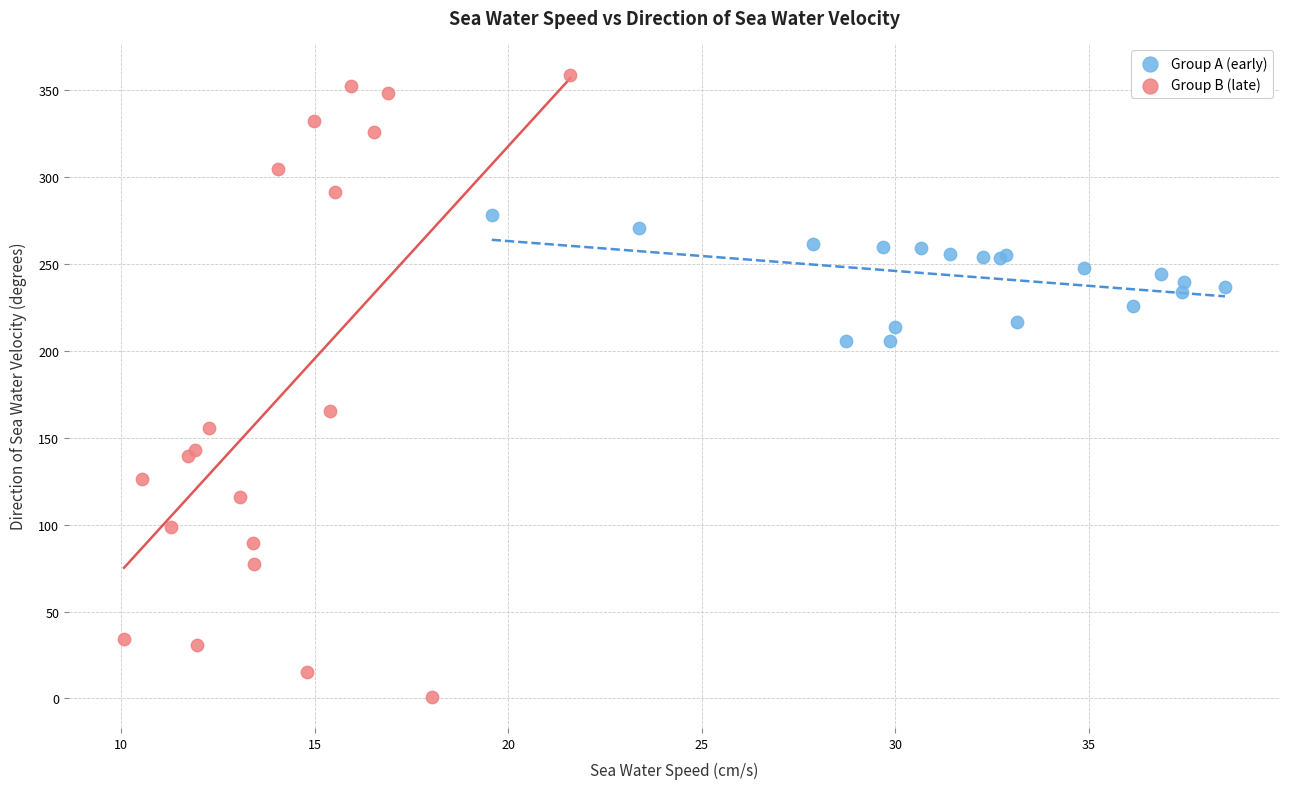

What are all the series names shown in the legend?

Group A (early), Group B (late)